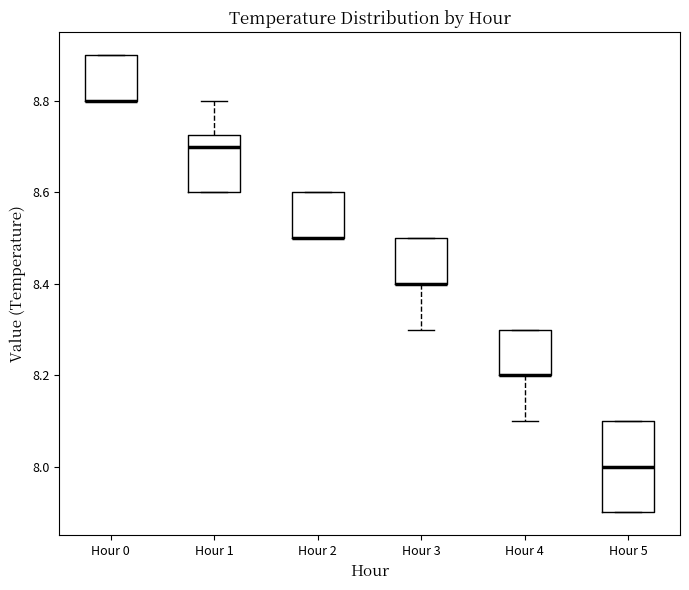

Reading left to right, read every box against the y-axis: the position of its median line, the range the box covers, and the ends of its whiskers. The values are not printed on the chart, so give them approximately, as read against the axis.

Hour 0: median 8.80 (drawn on the box's lower edge), box 8.80 to 8.90, whiskers 8.80 to 8.90
Hour 1: median 8.70, box 8.60 to 8.72, whiskers 8.60 to 8.80
Hour 2: median 8.50 (drawn on the box's lower edge), box 8.50 to 8.60, whiskers 8.50 to 8.60
Hour 3: median 8.40 (drawn on the box's lower edge), box 8.40 to 8.50, whiskers 8.30 to 8.50
Hour 4: median 8.20 (drawn on the box's lower edge), box 8.20 to 8.30, whiskers 8.10 to 8.30
Hour 5: median 8.00, box 7.90 to 8.10, whiskers 7.90 to 8.10